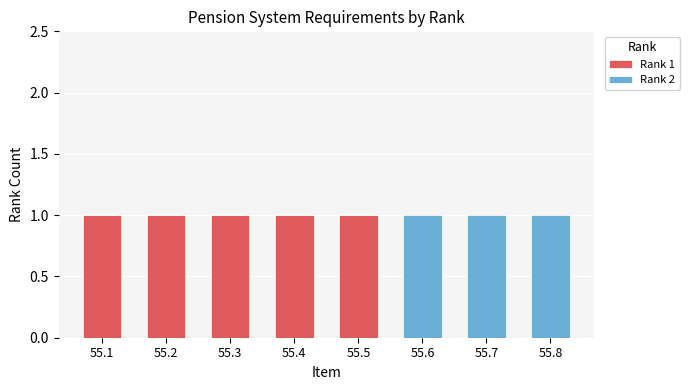

Is it true that Rank 1 equals 1 at 55.5?

True